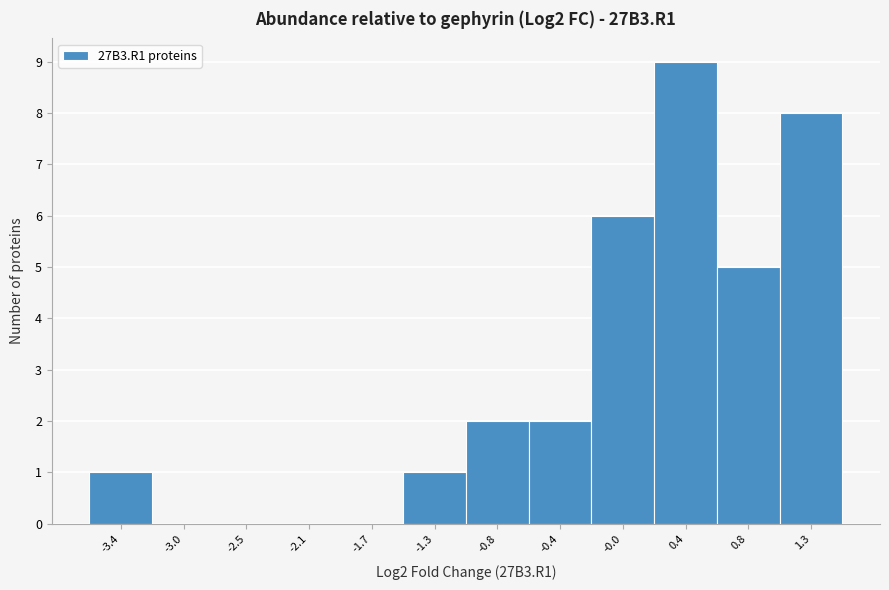

Reading left to right, what are all the values shown in this chart?

-3.4=1	-3.0=0	-2.5=0	-2.1=0	-1.7=0	-1.3=1	-0.8=2	-0.4=2	-0.0=6	0.4=9	0.8=5	1.3=8